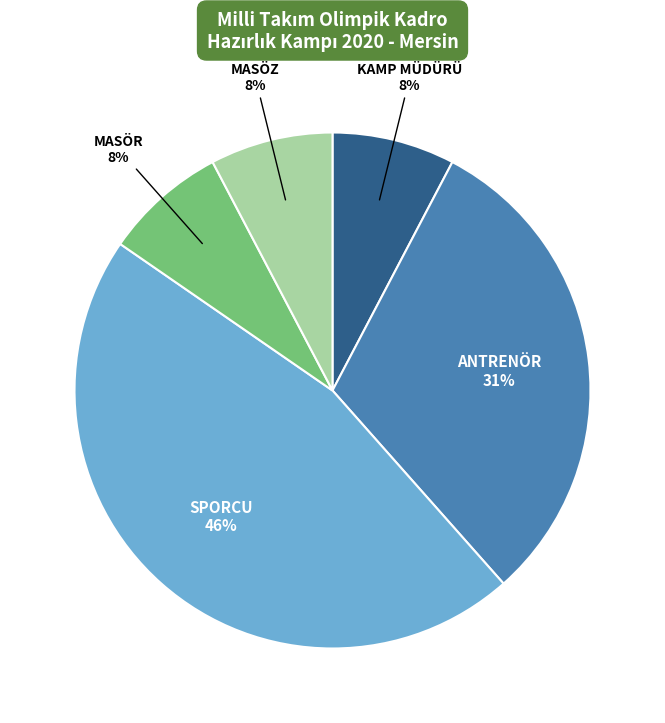

How many slices are in this pie chart?

5